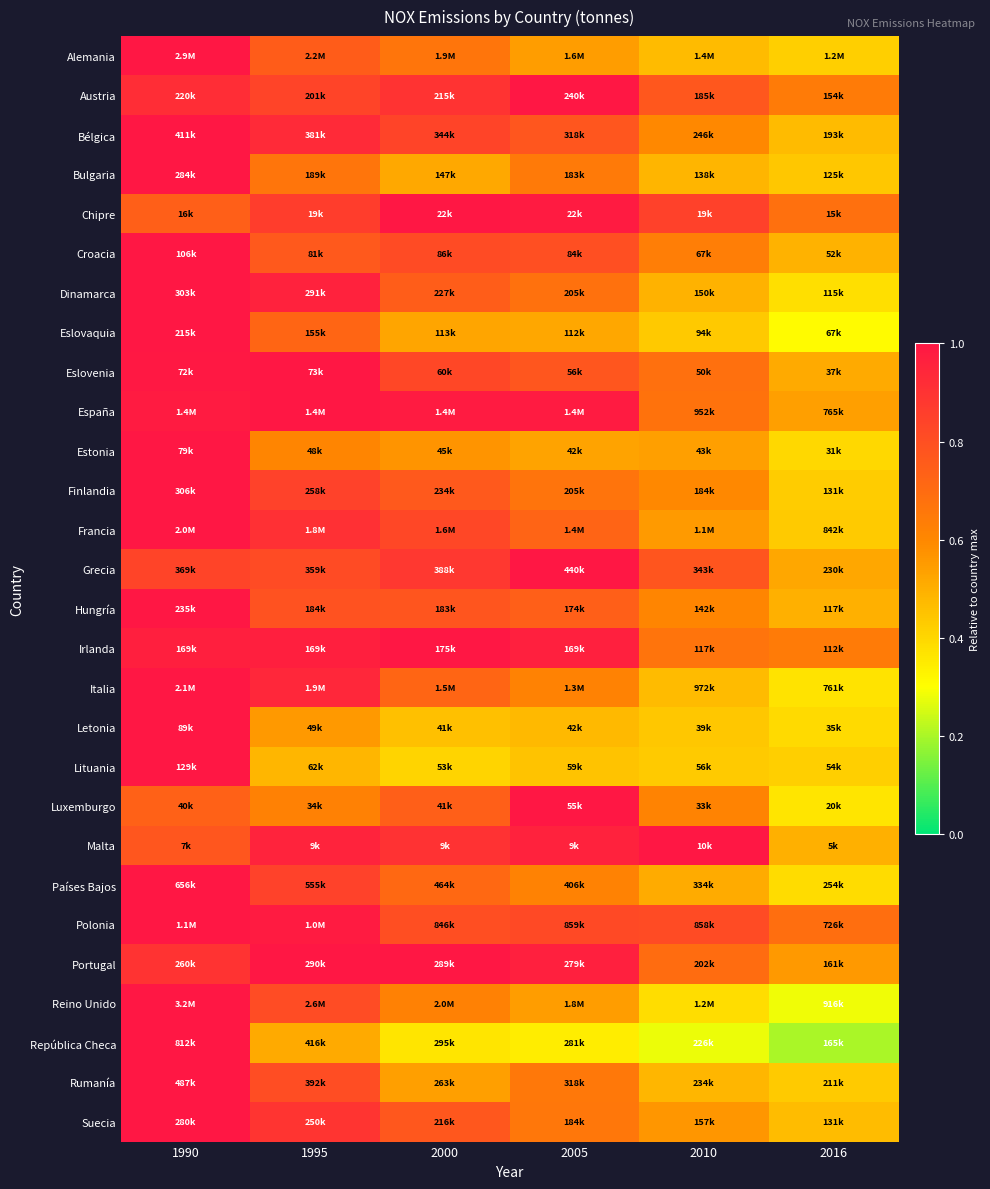

What is the total value across all series at 2005?

20.4